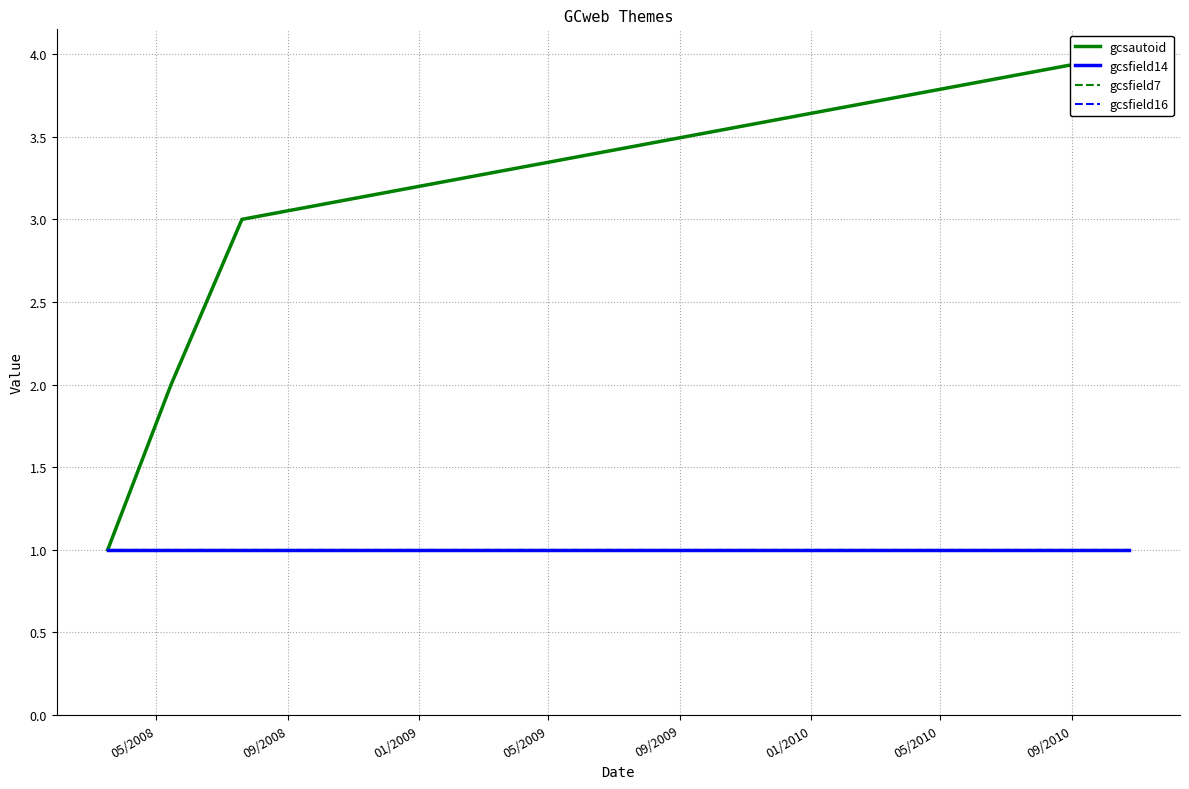

The gcsautoid series shows 1 at 09/2008. True or false?

False